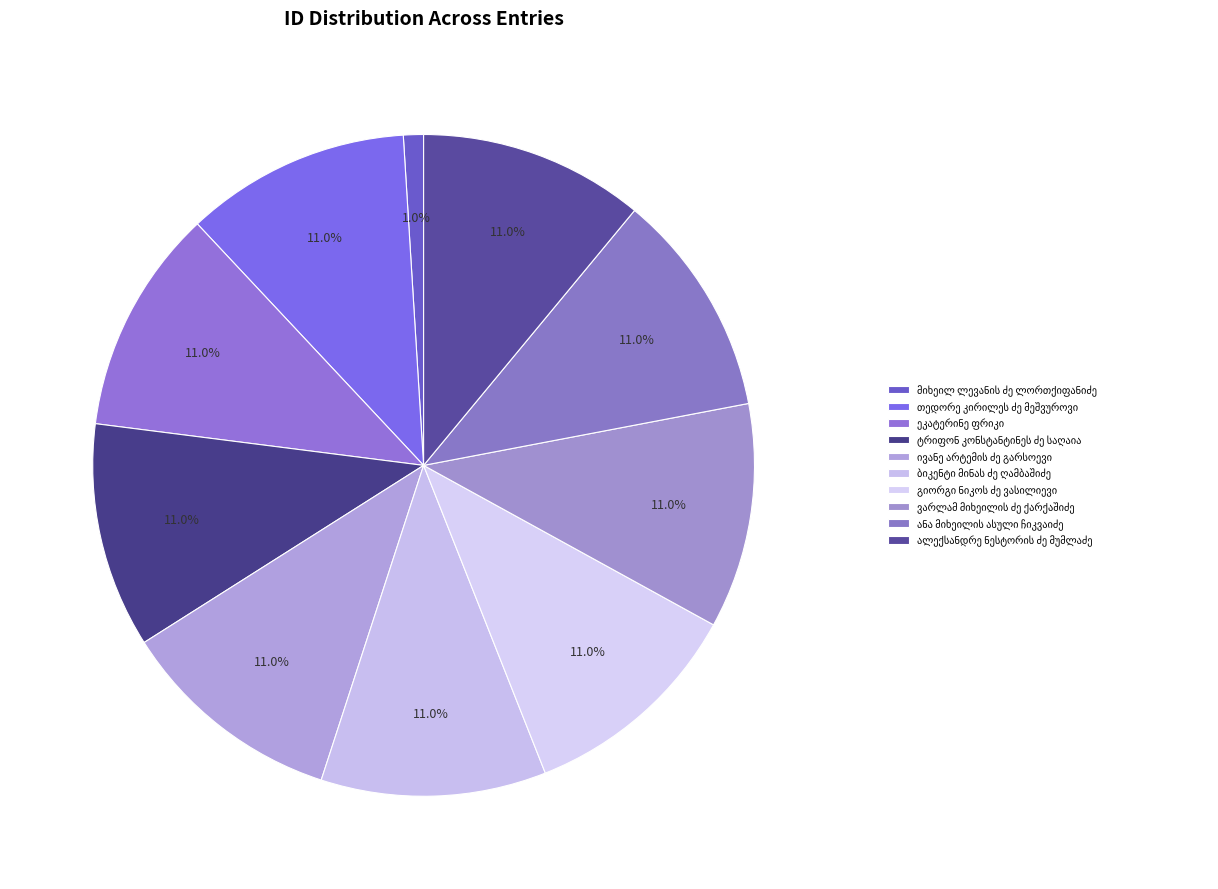

Which slice is the largest?

თედორე კირილეს ძე მეშვუროვი